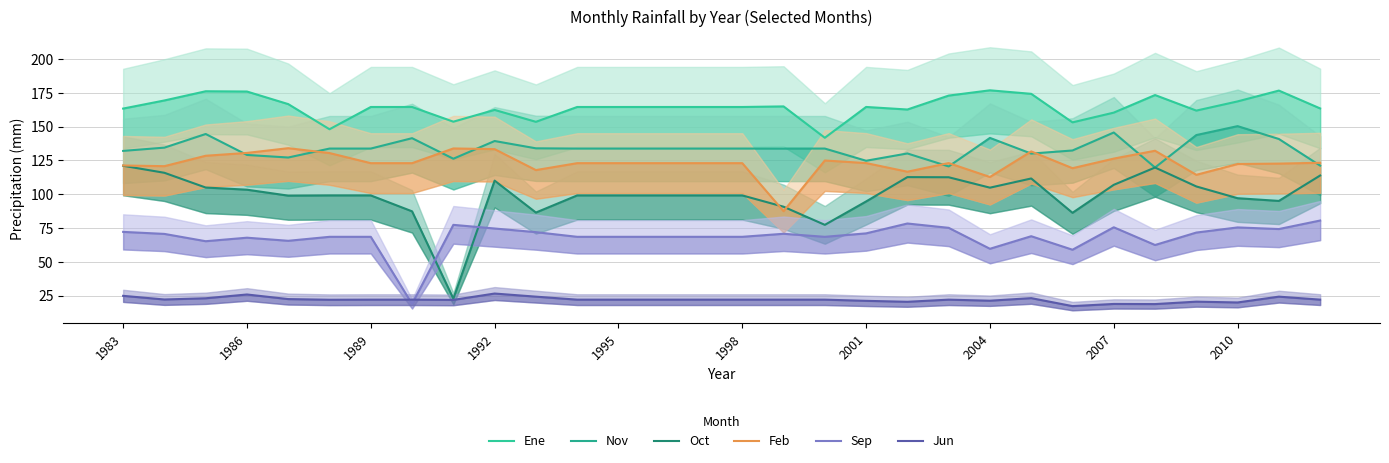

How many interior local valleys does the Oct series have?

7